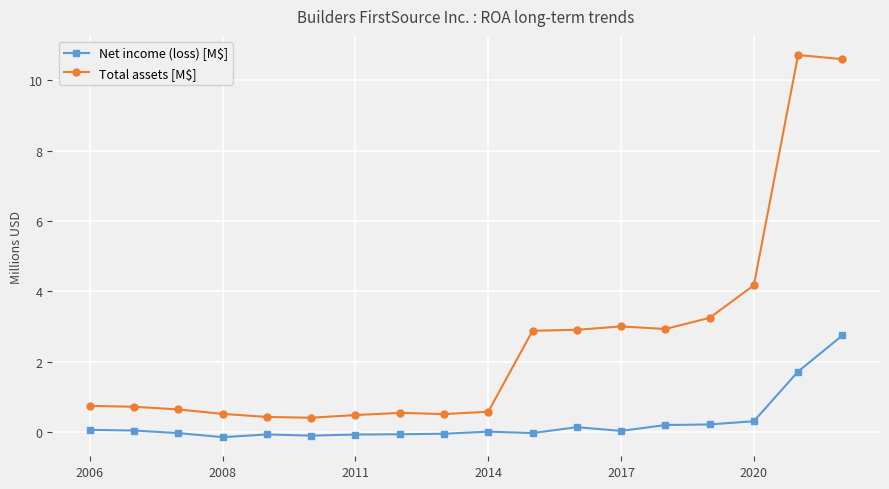

Rank the series by their average value, from highest to lowest.

Total assets [M$], Net income (loss) [M$]